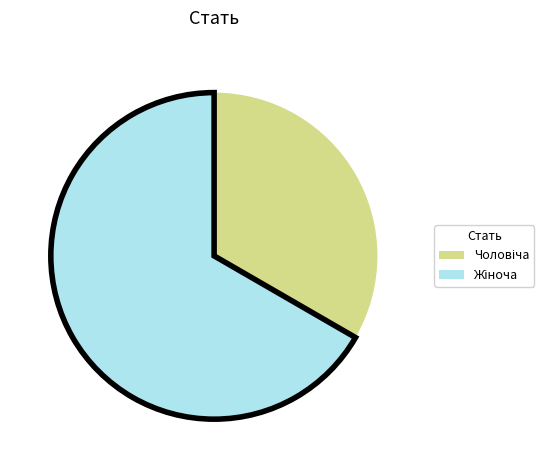

Is there any slice that represents more than half of the pie?

Yes